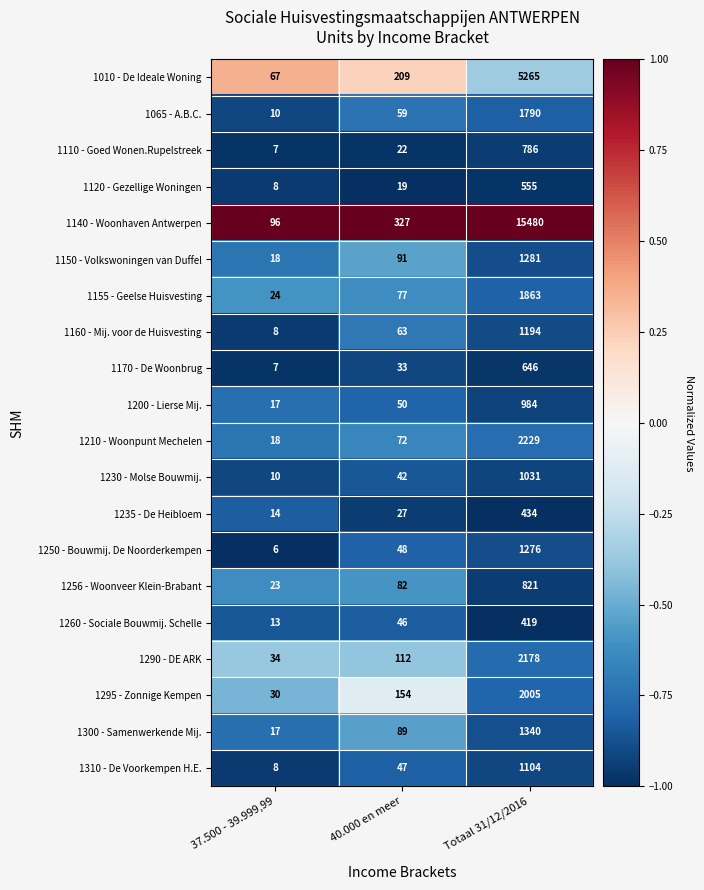

Is it true that 1160 - Mij. voor de Huisvesting equals 1194 at Totaal 31/12/2016?

True